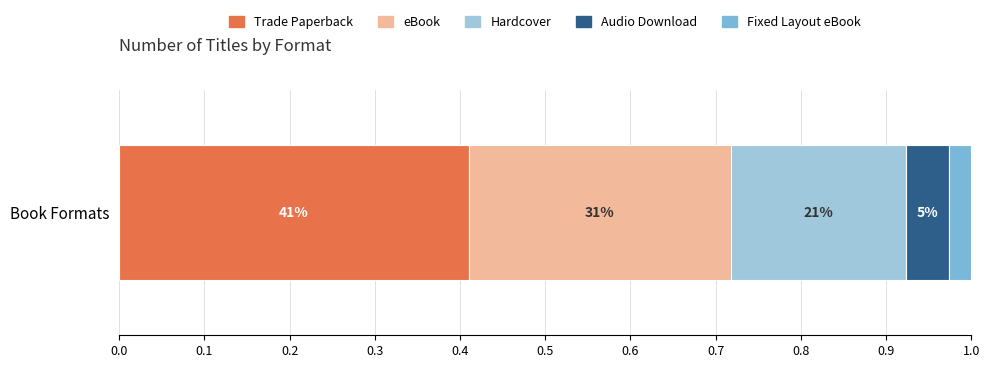

What are all the series names shown in the legend?

Trade Paperback, eBook, Hardcover, Audio Download, Fixed Layout eBook